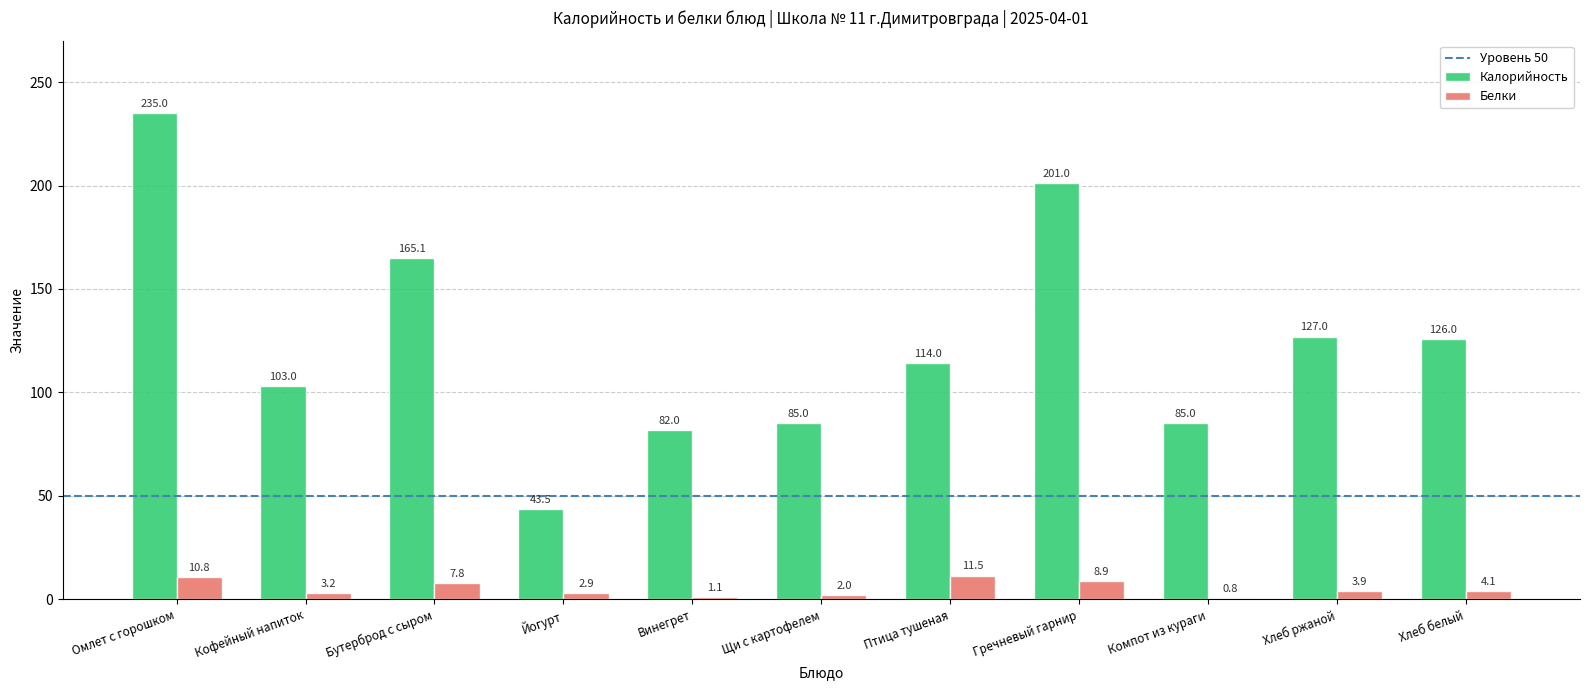

At which category is the sum across all series the highest?

Омлет с горошком